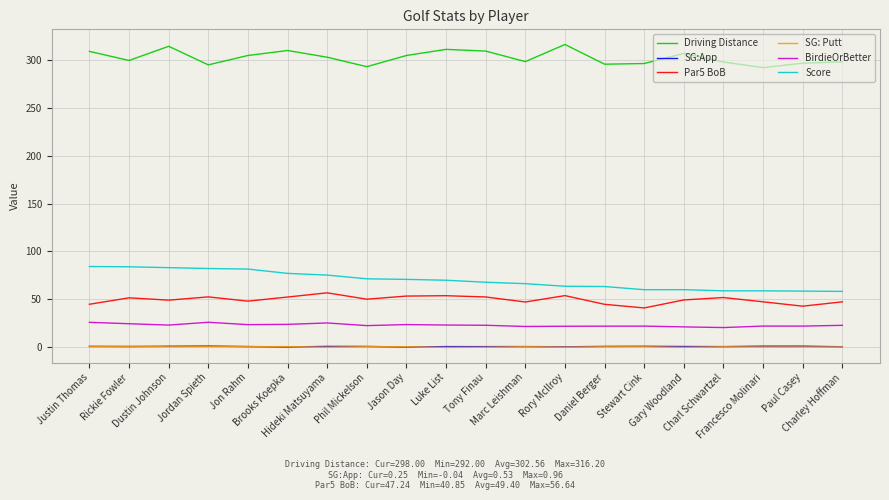

Which series has the largest total across all categories?

Driving Distance